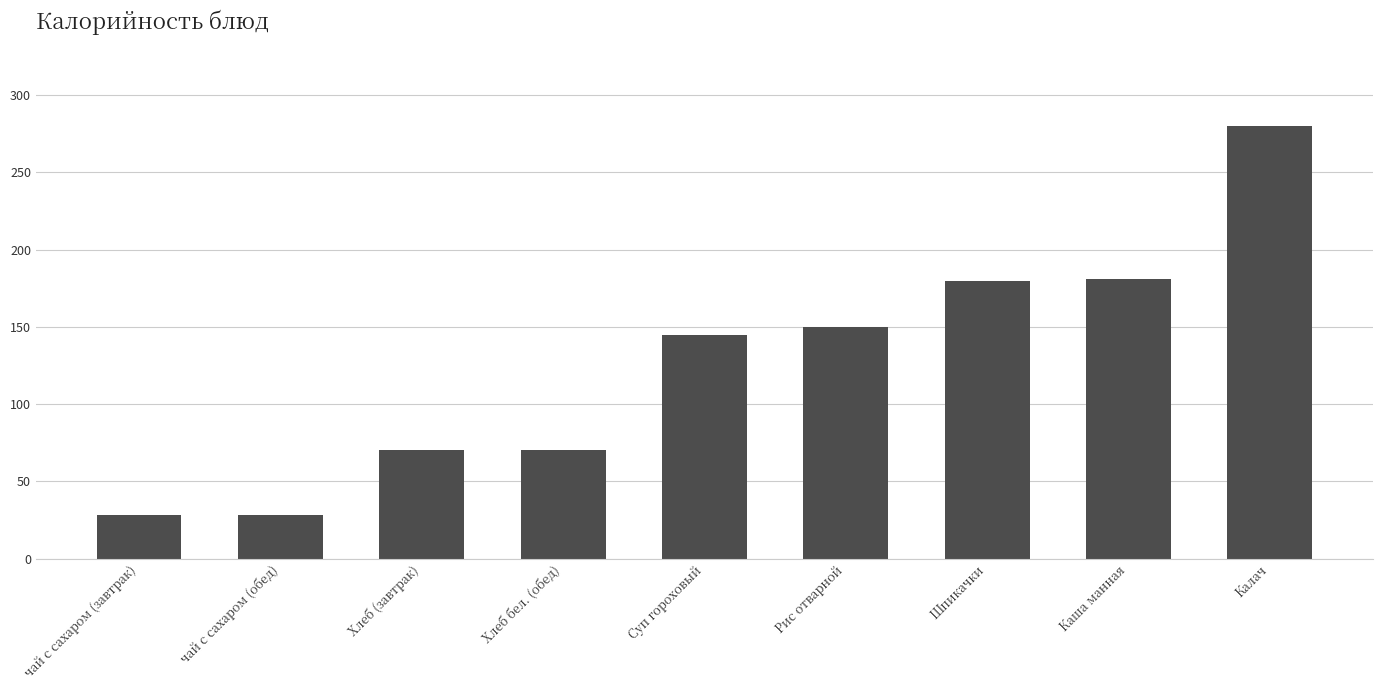

The value at чай с сахаром (обед) is 28.0. True or false?

True